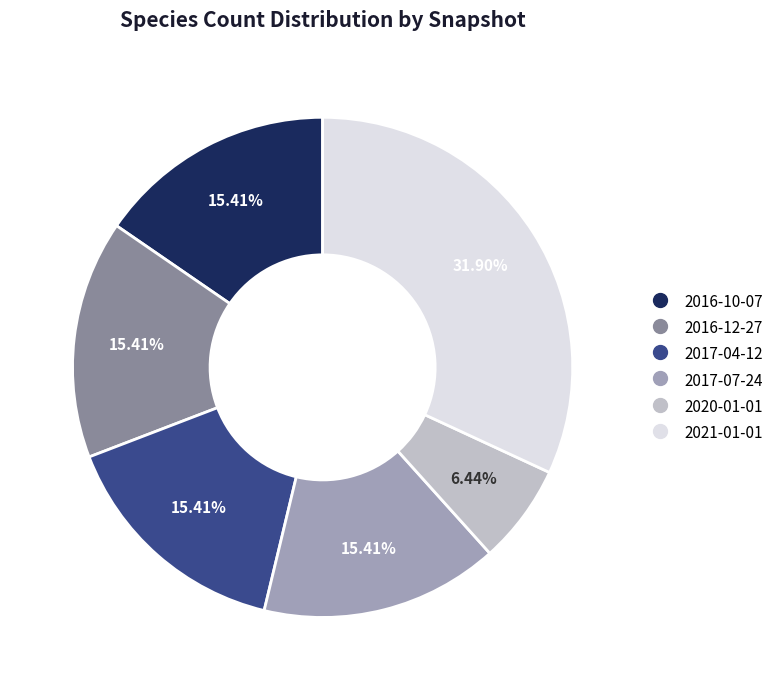

Count the number of slices in the pie.

6